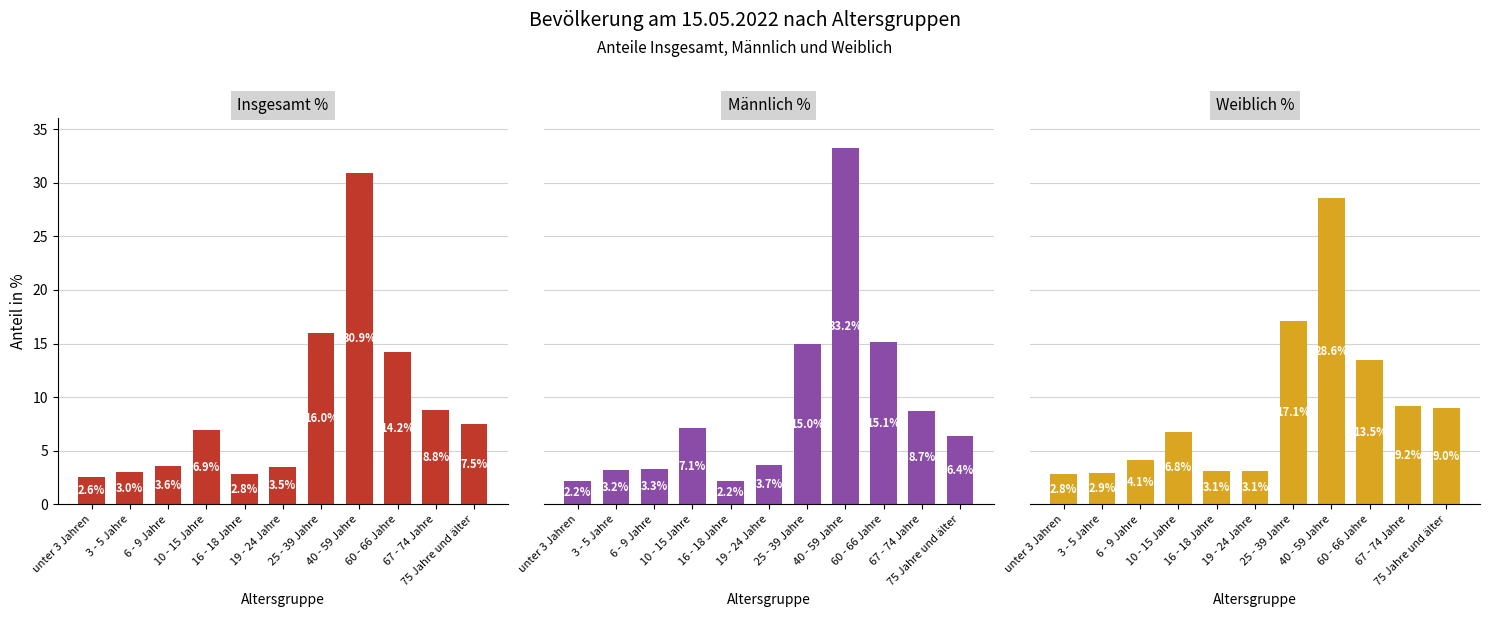

What is the difference between the Weiblich % values at 16 - 18 Jahre and 10 - 15 Jahre?

3.7